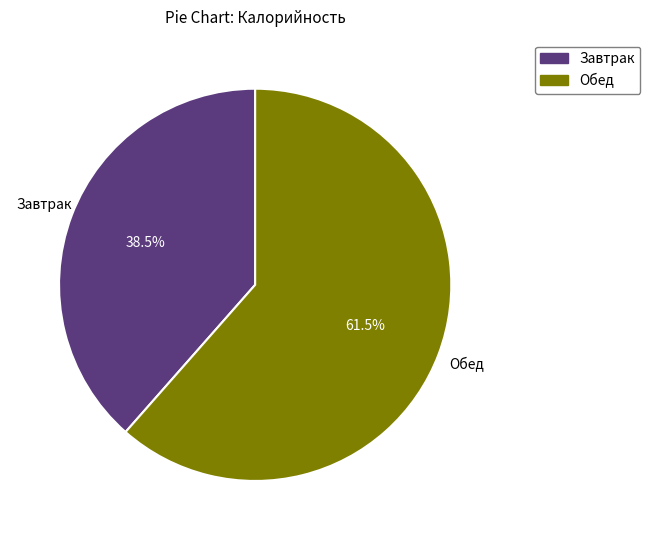

Is the sum of Завтрак and Обед greater than half?

Yes